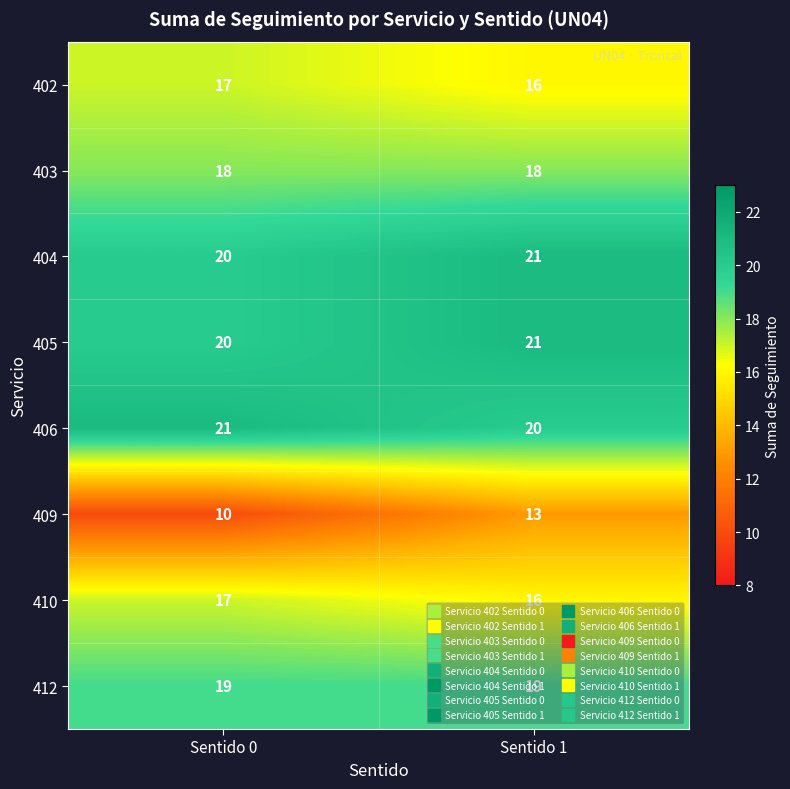

At which label is 402 closest to 16?

Sentido 1